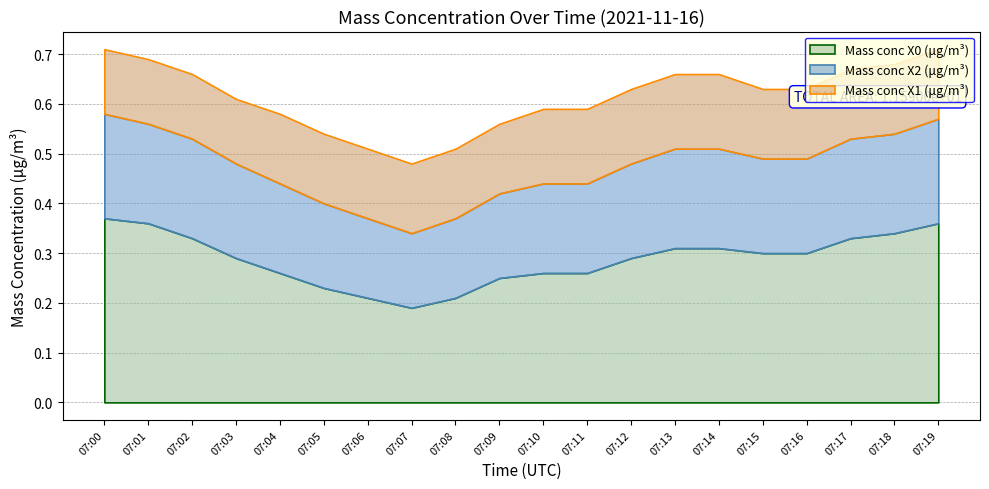

List the series in order of their overall mean, lowest first.

Mass conc X1 (μg/m³), Mass conc X2 (μg/m³), Mass conc X0 (μg/m³)